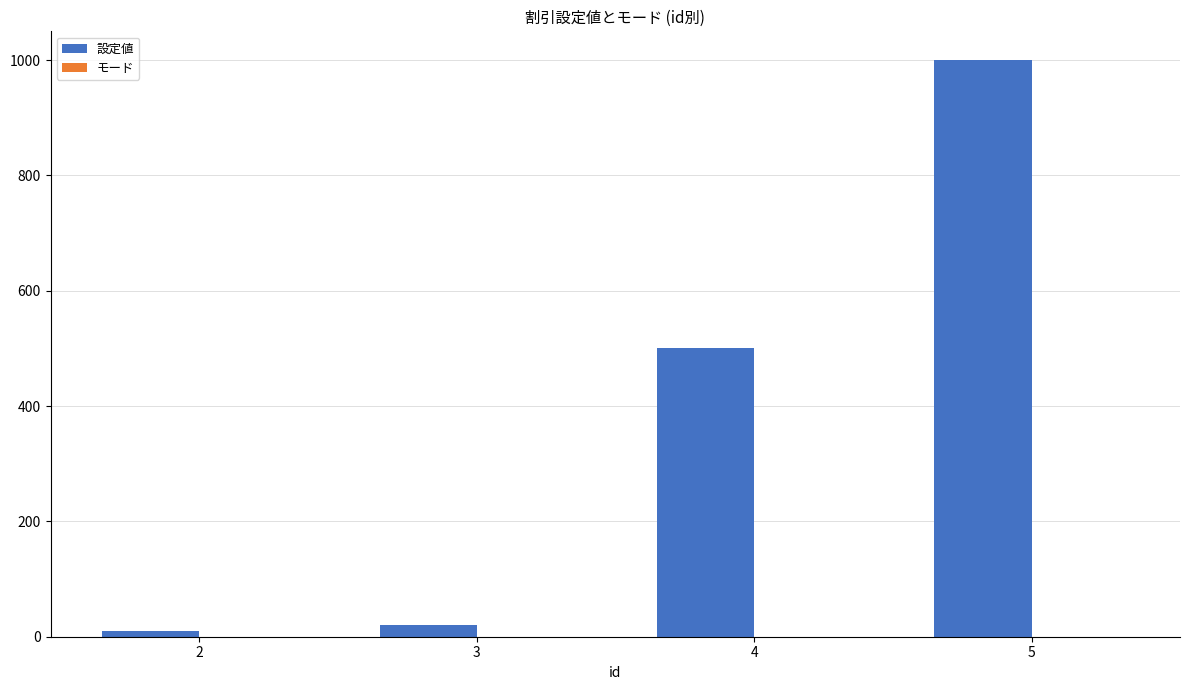

Reading left to right, transcribe all the data shown in this chart.

10	20	500	1000